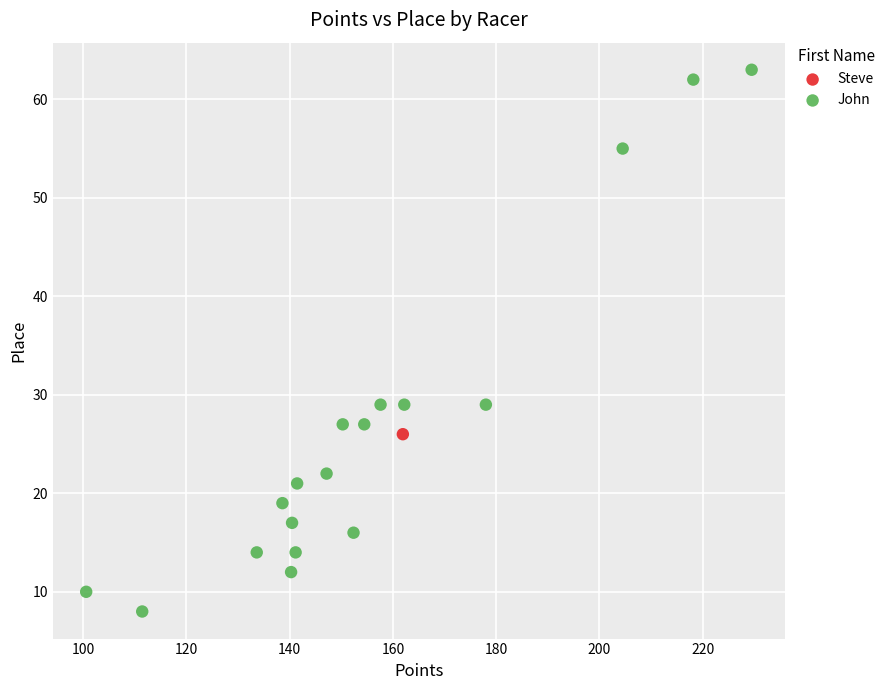

What are all the series names shown in the legend?

Steve, John